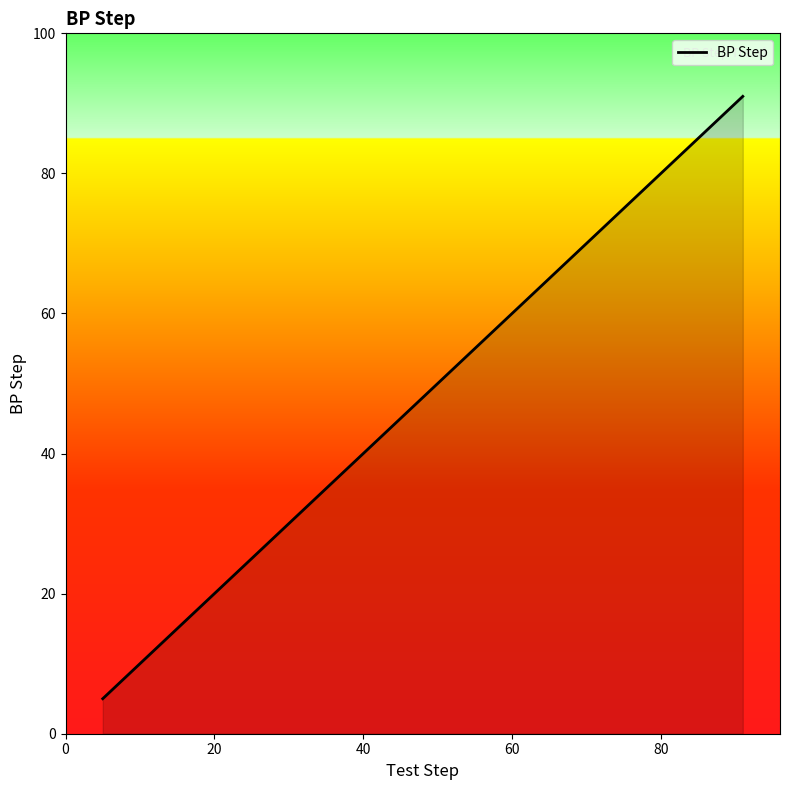

Reading left to right, extract all data points from this chart.

5	10	15	20	25	30	35	40	45	50	55	60	65	70	75	80	85	87	90	91